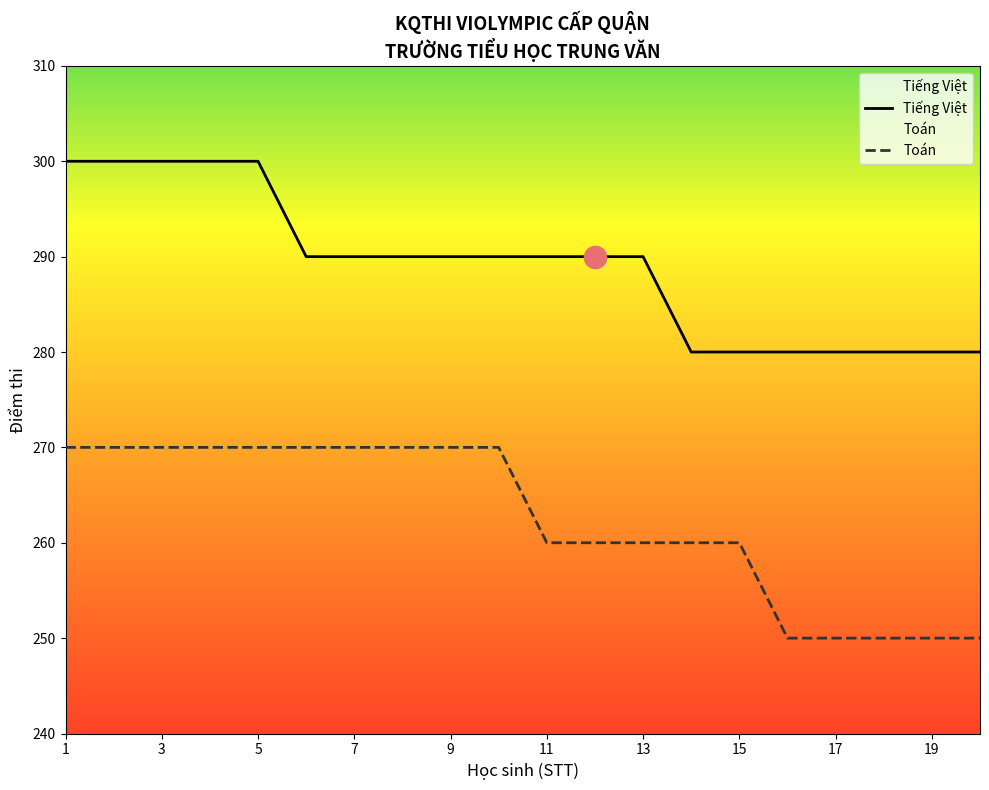

Is it true that Tiếng Việt equals 300 at 5?

True